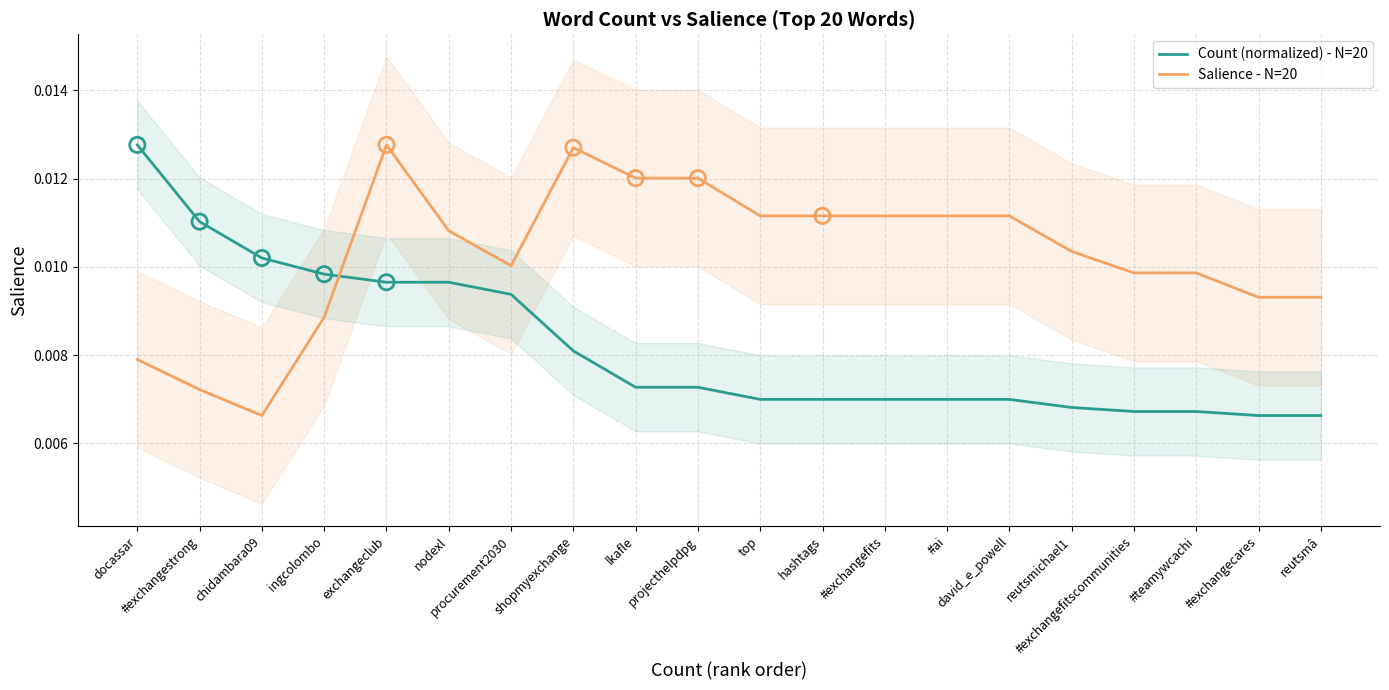

Which series reaches the minimum Y coordinate?

Count (normalized) - N=20